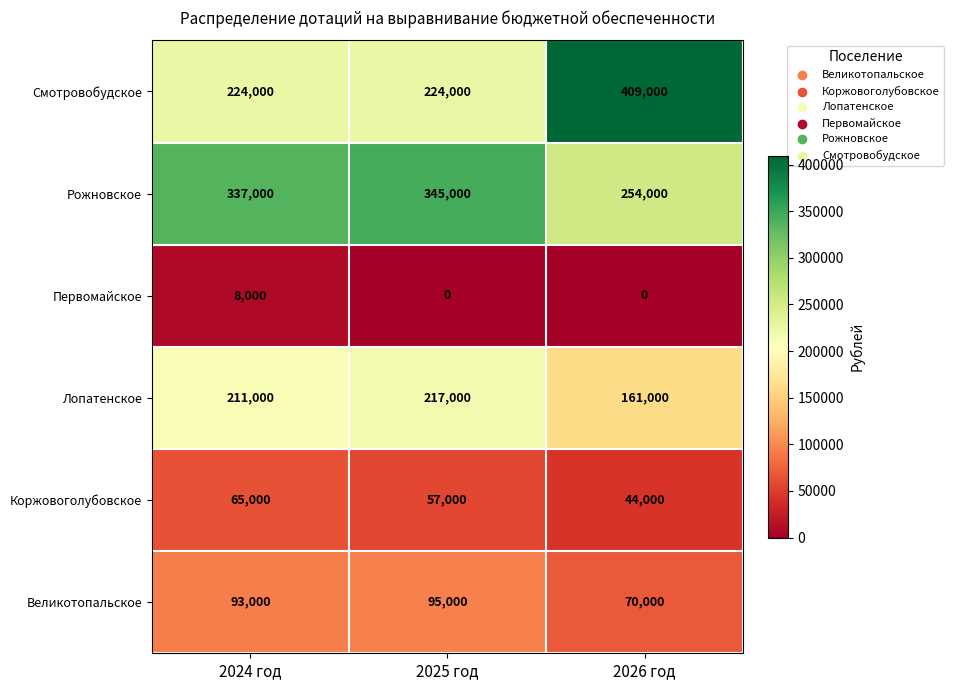

At how many categories does at least one series exceed 318343?

3